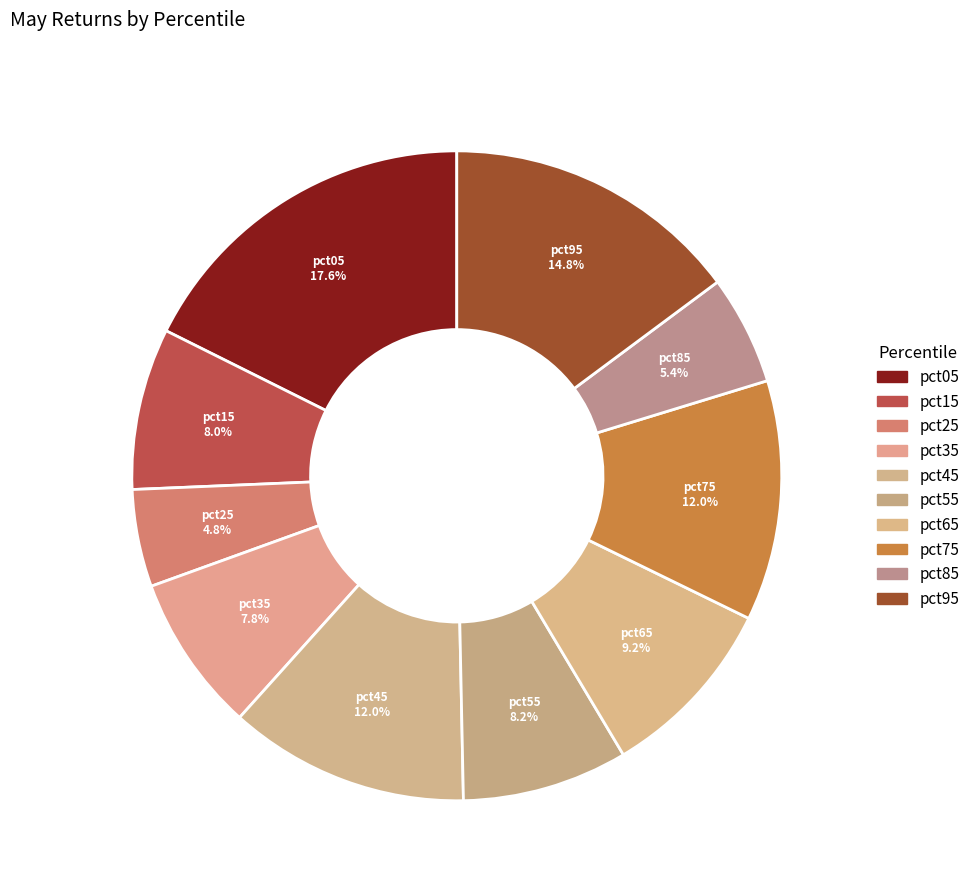

Count the number of slices in the pie.

10